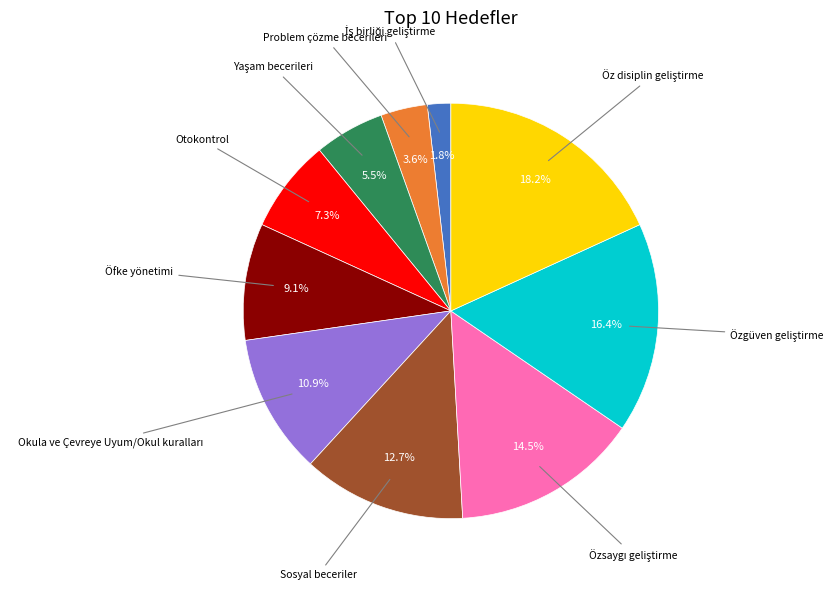

Is there any slice that represents more than half of the pie?

No